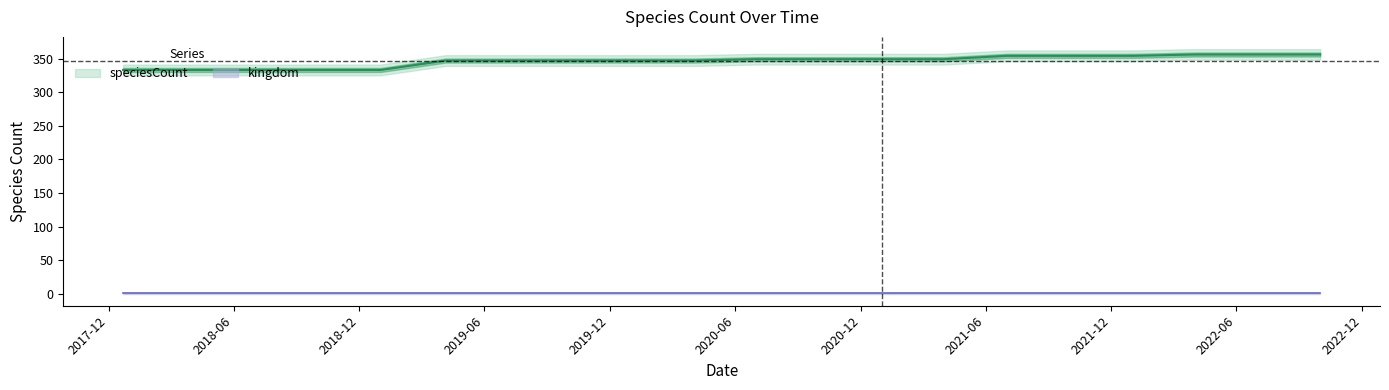

Approximately how many times larger is the value at 2018-04-09 compared to 2021-04-01?

1.0